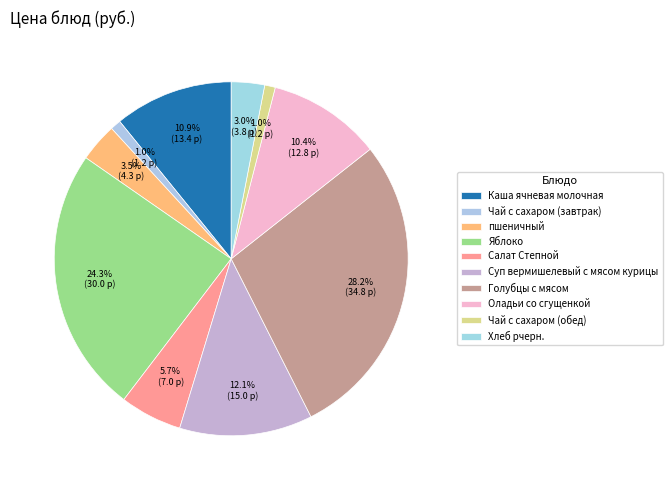

What is the ratio of the value at Чай с сахаром (завтрак) to the value at Салат Степной?

0.2